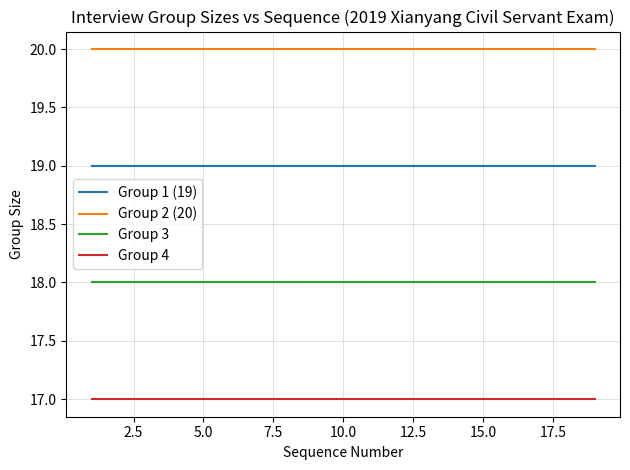

What is the sum of all Group 4 values?

323